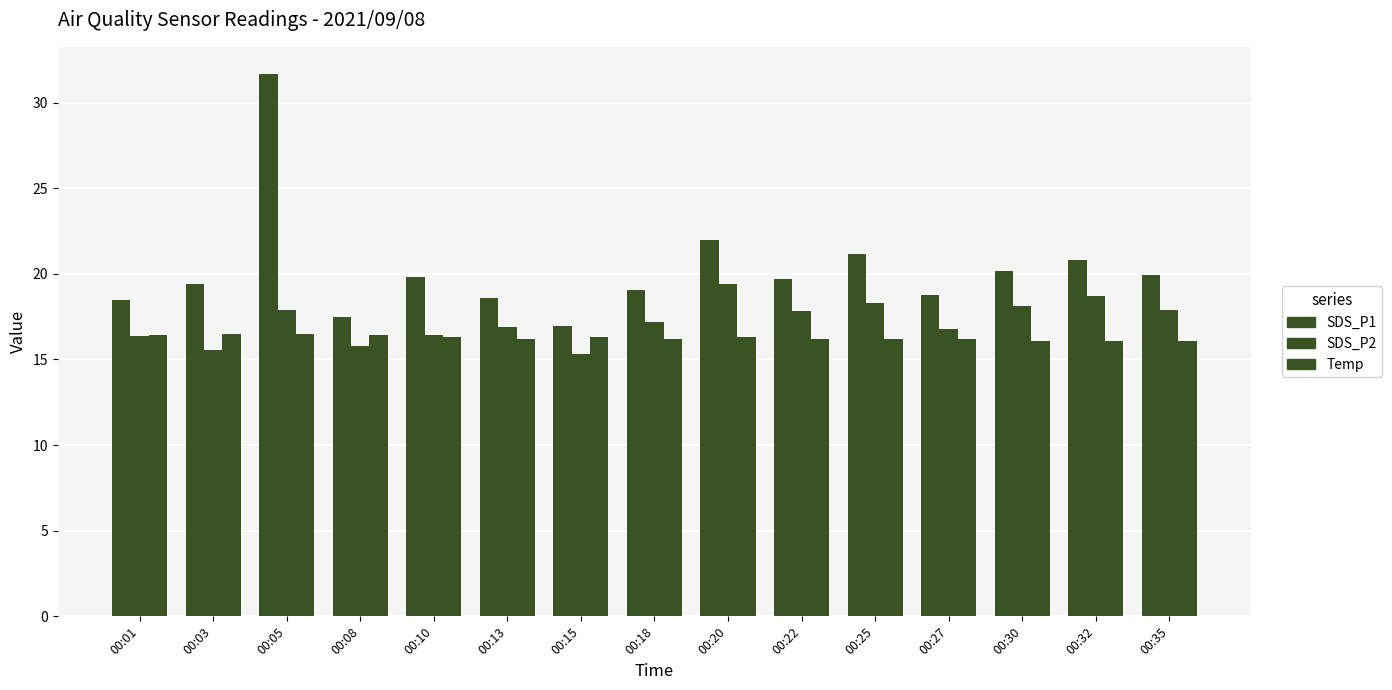

Where does the SDS_P1 series first go above 19?

00:03